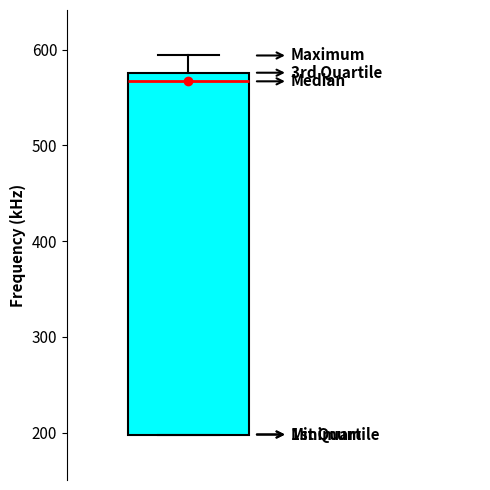

Read this box plot against the y-axis: the position of the median line, the range covered by the box, and the ends of both whiskers. The values are not printed on the chart, so give them approximately, as read against the axis.

median 570, box 200 to 580, whiskers 200 to 590